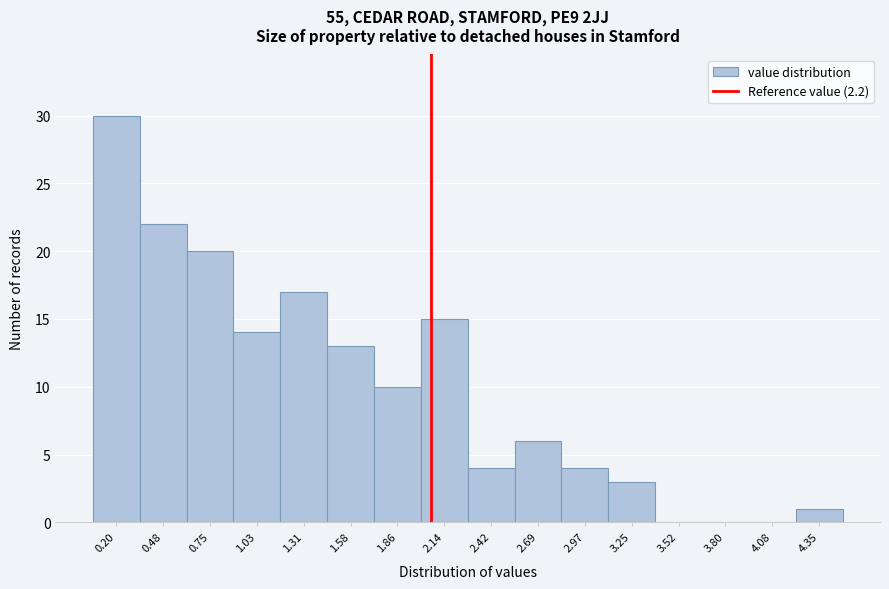

Reading left to right, list all the values displayed in this chart.

0.20=30	0.48=22	0.75=20	1.03=14	1.31=17	1.58=13	1.86=10	2.14=15	2.42=4	2.69=6	2.97=4	3.25=3	3.52=0	3.80=0	4.08=0	4.35=1